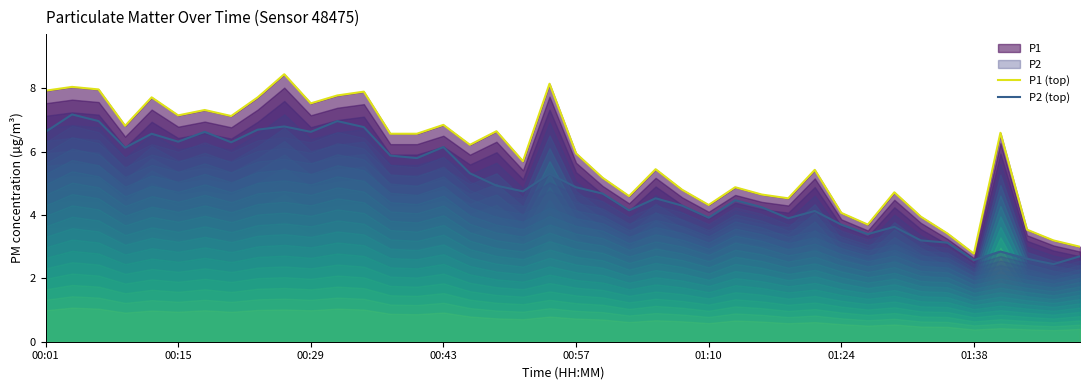

How many data points does each series have?

40